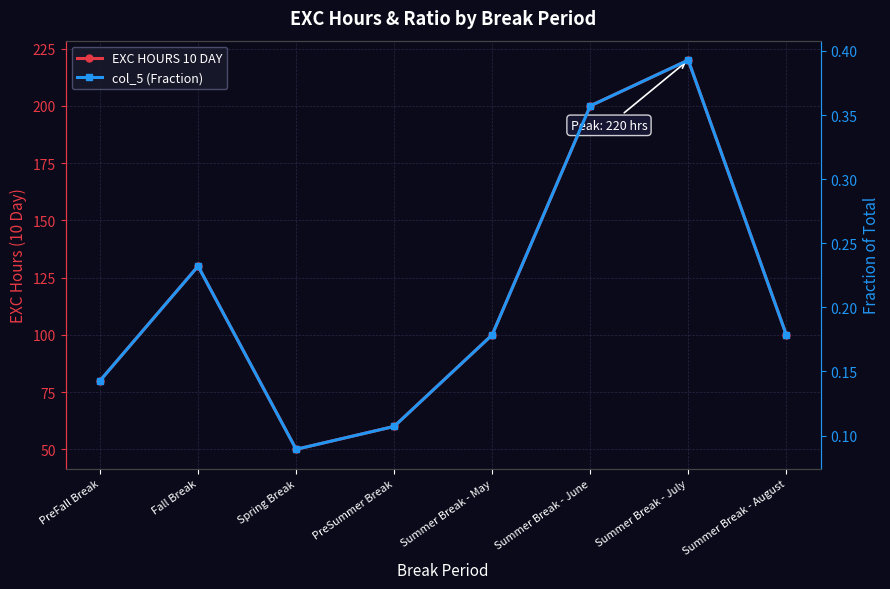

True or false: col_5 (Fraction) has more than 2 points higher than both neighbors.

False